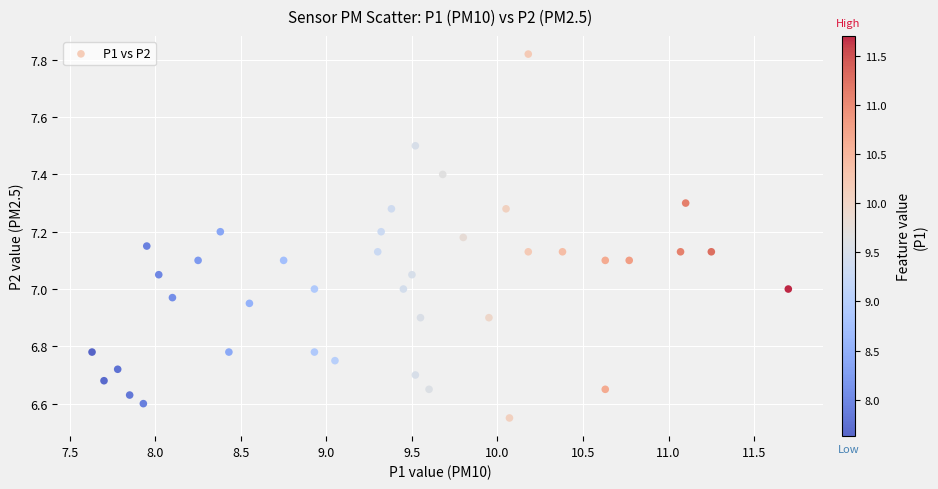

What is the range of X values (max minus min)?

4.1